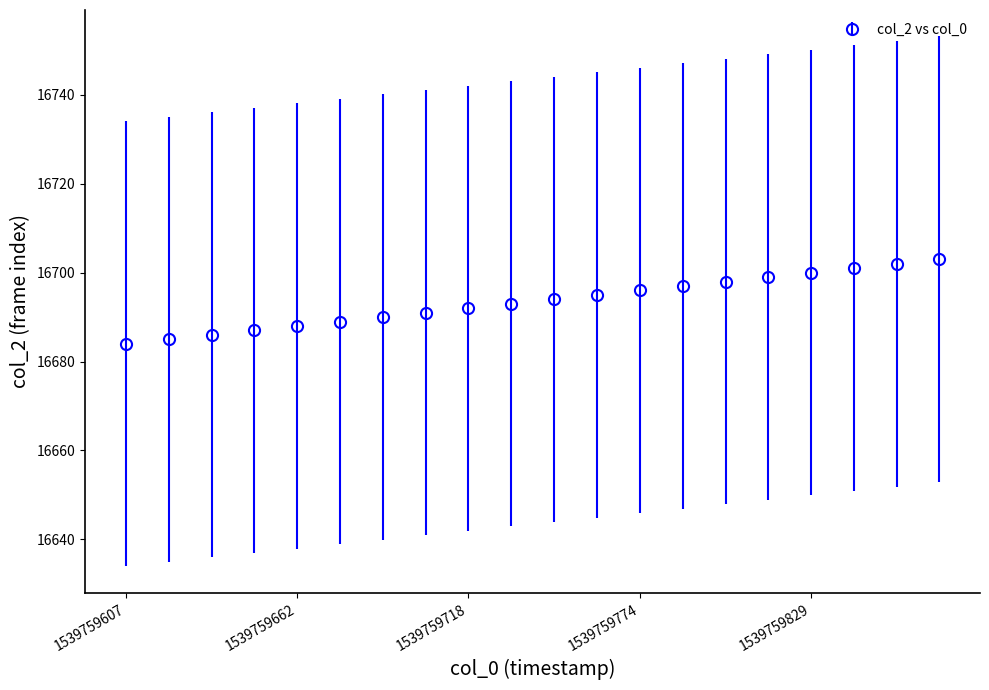

What is the minimum value shown in the chart?

16684